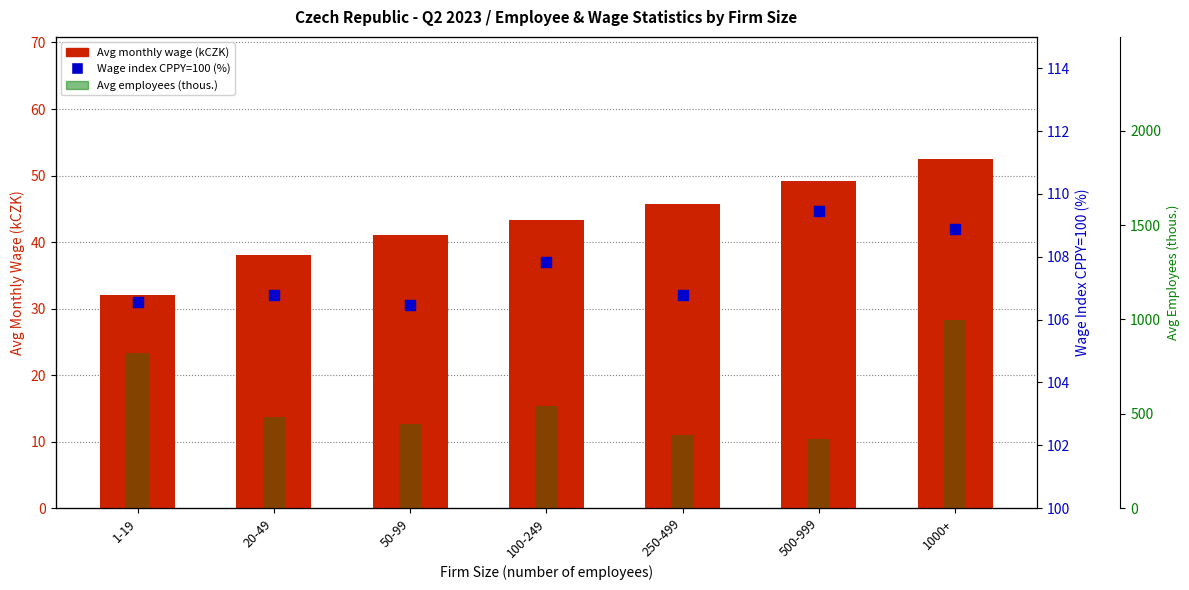

Which series reaches the maximum Y coordinate?

Avg employees (thous.)